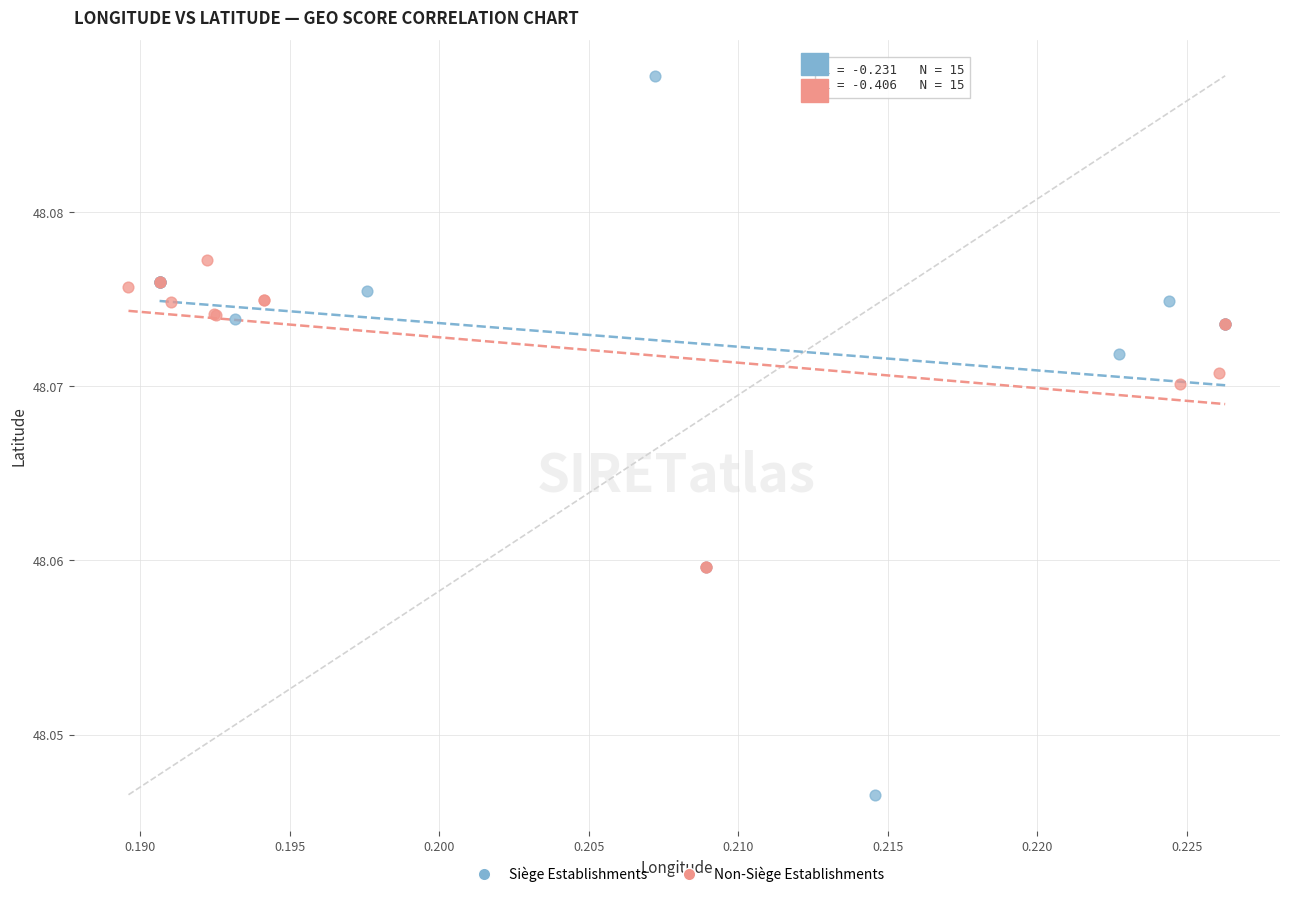

Which series reaches the maximum Y coordinate?

Siège Establishments